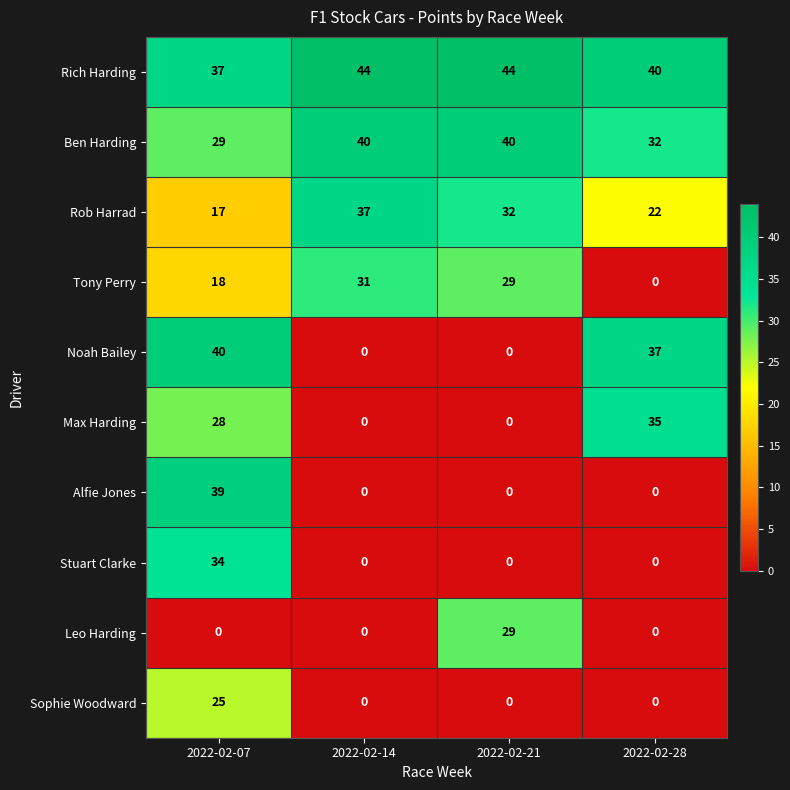

What is the total value across all series at 2022-02-21?

174